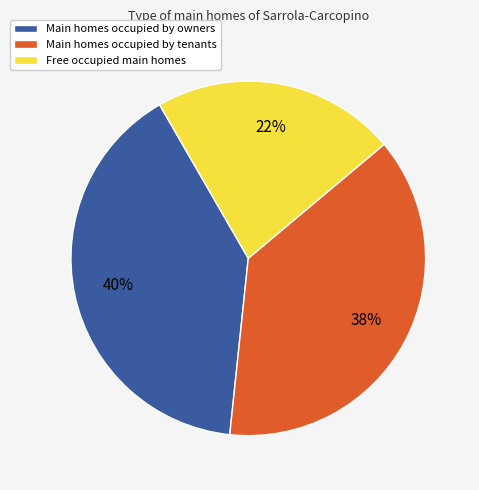

Count the number of slices in the pie.

3